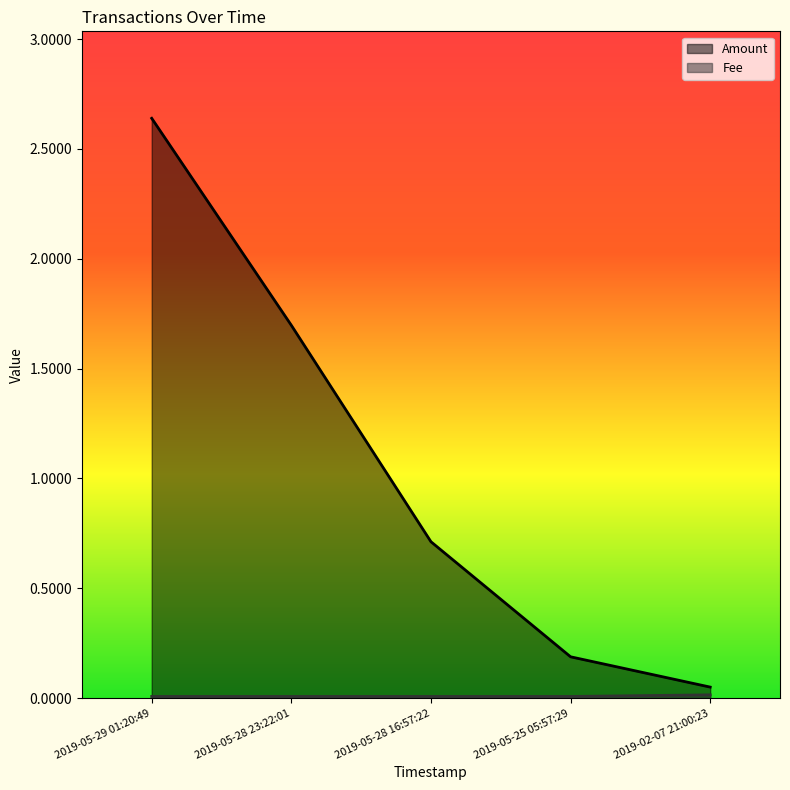

What position from the right is 2019-05-28 16:57:22?

3